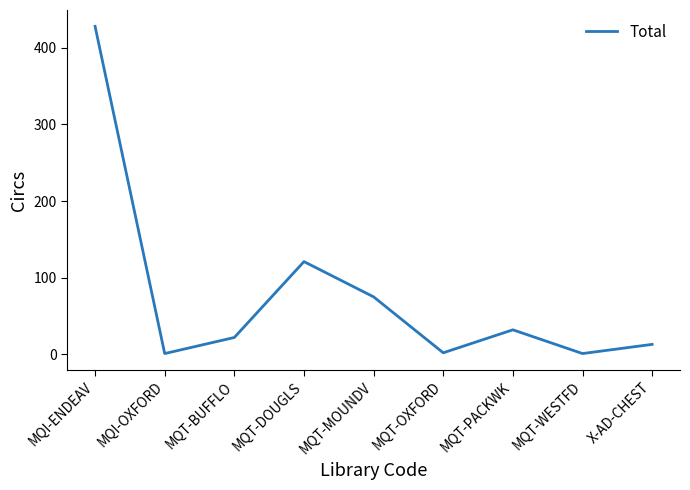

At which label is the value closest to 214?

MQT-DOUGLS